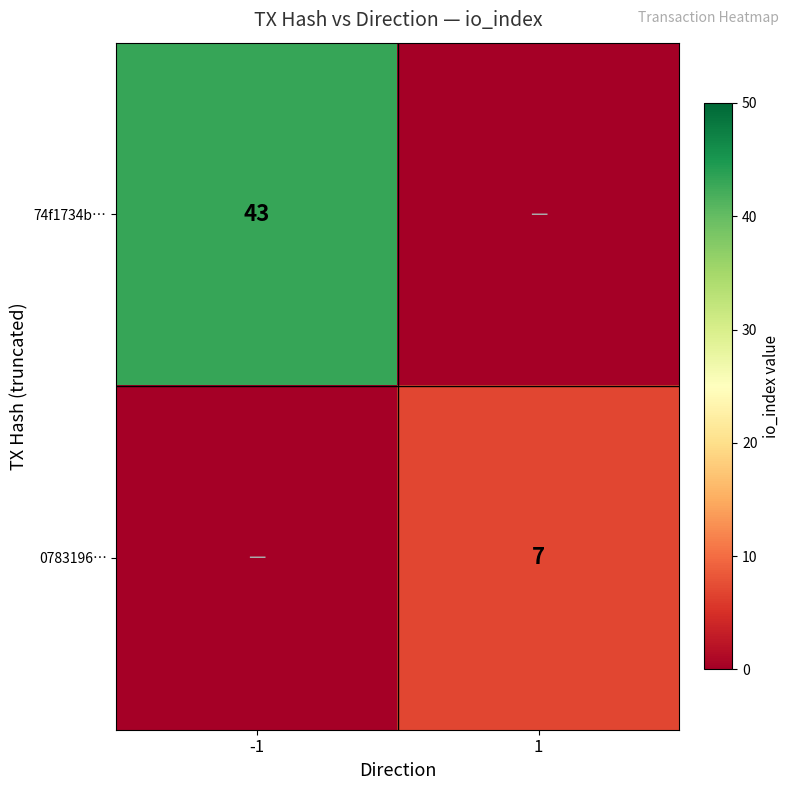

Is the value of 0783196… at 1 greater than the value of 74f1734b… at -1?

No